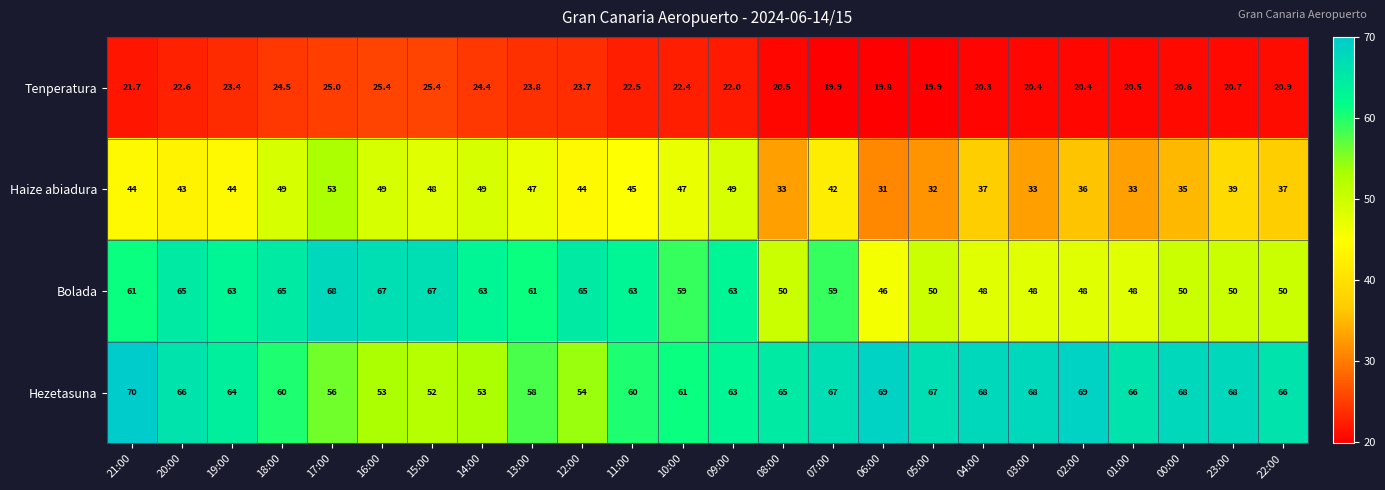

What is the smallest value displayed?

19.8